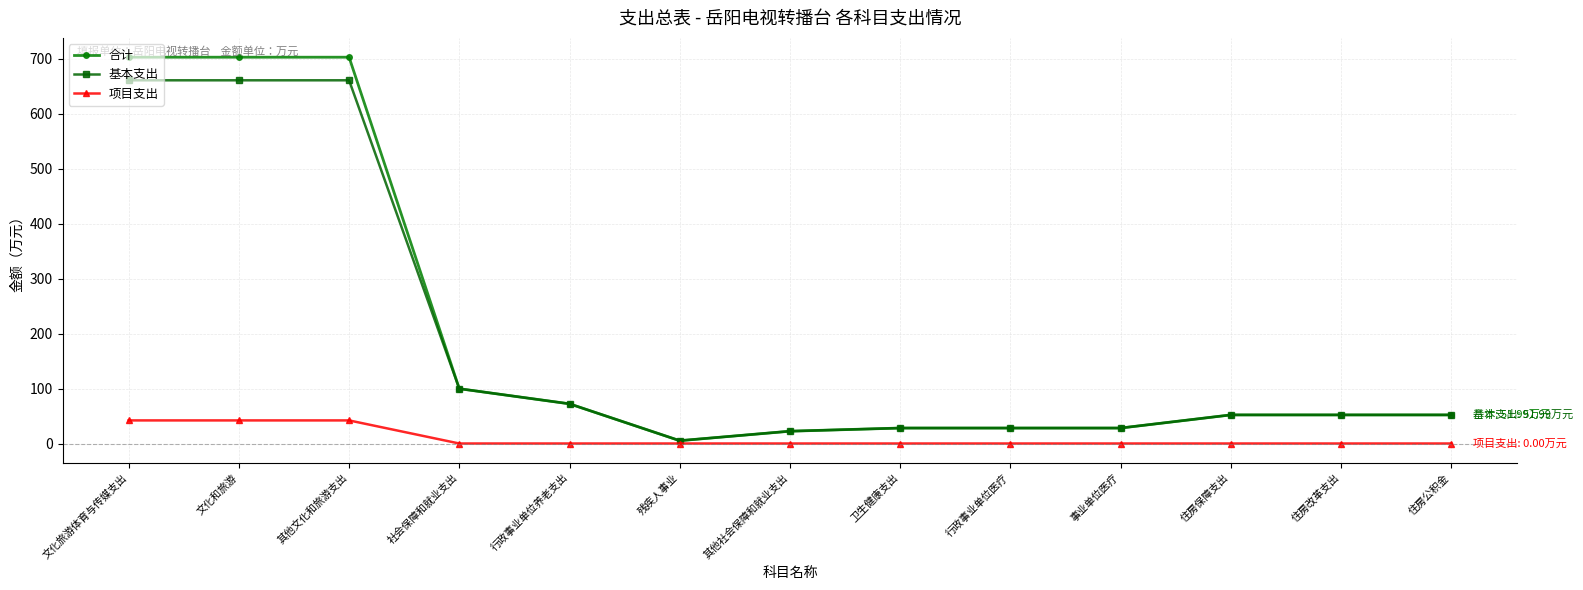

The 合计 series shows 702.5 at 文化和旅游. True or false?

True